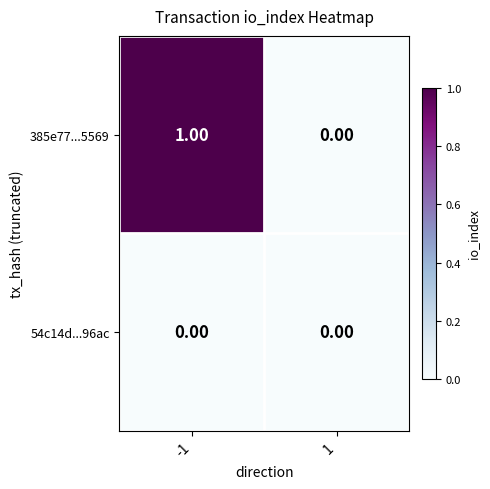

What is the greatest value displayed?

1